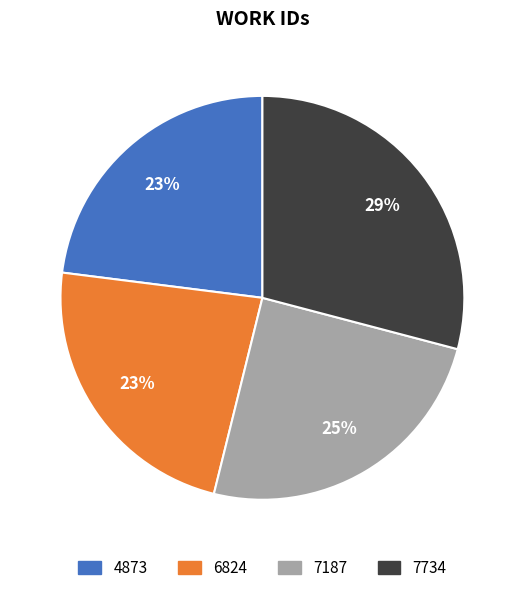

To the nearest percent, what is the combined percentage of 6824 and 7734?

52%